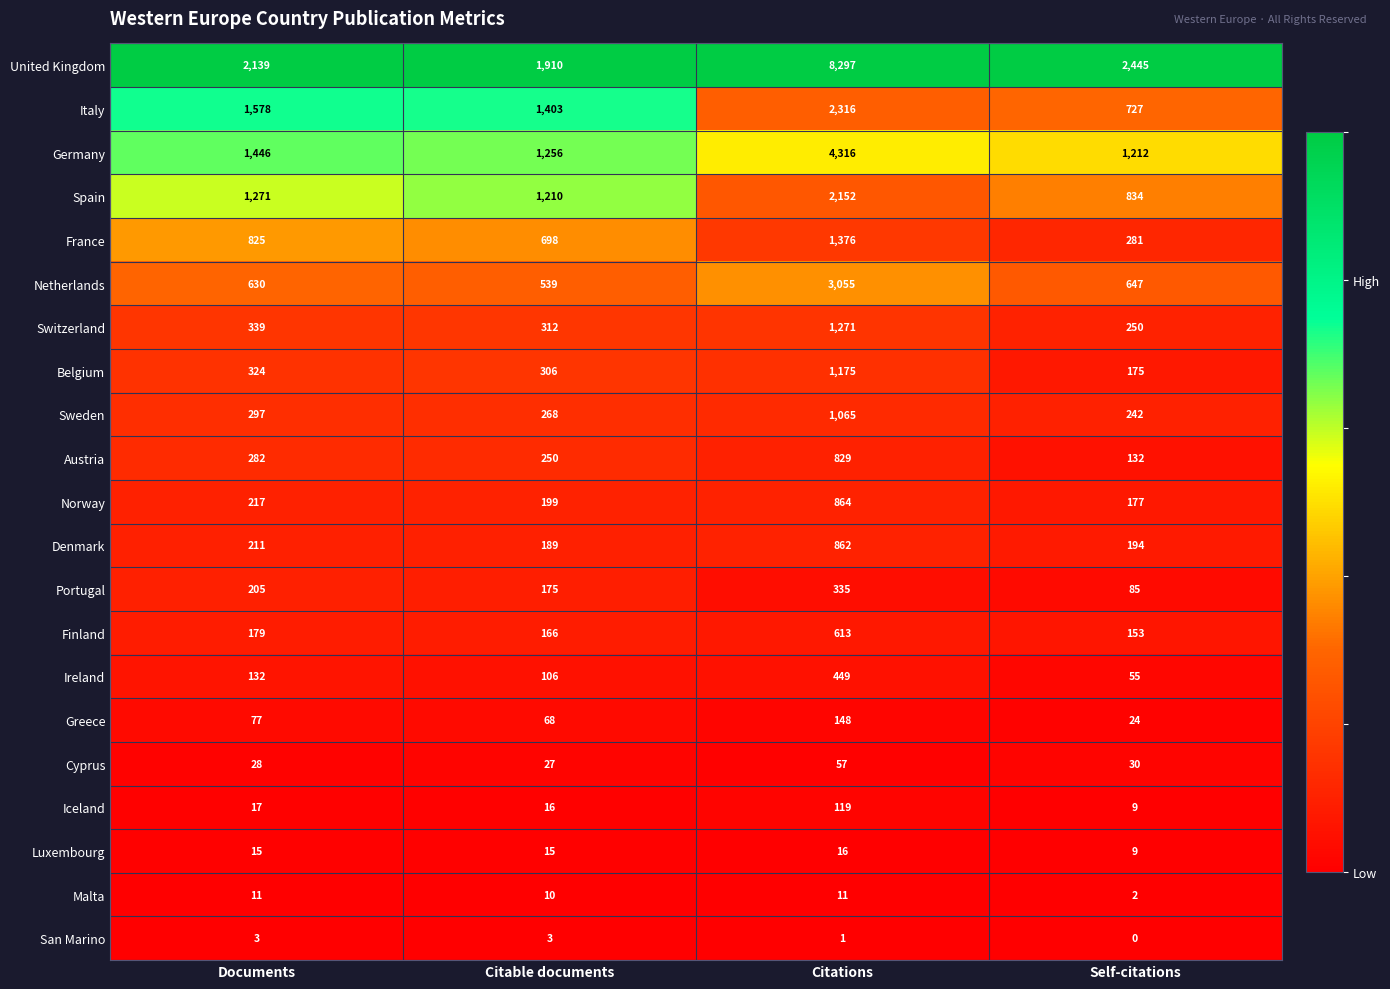

How many distinct data groups are displayed?

21